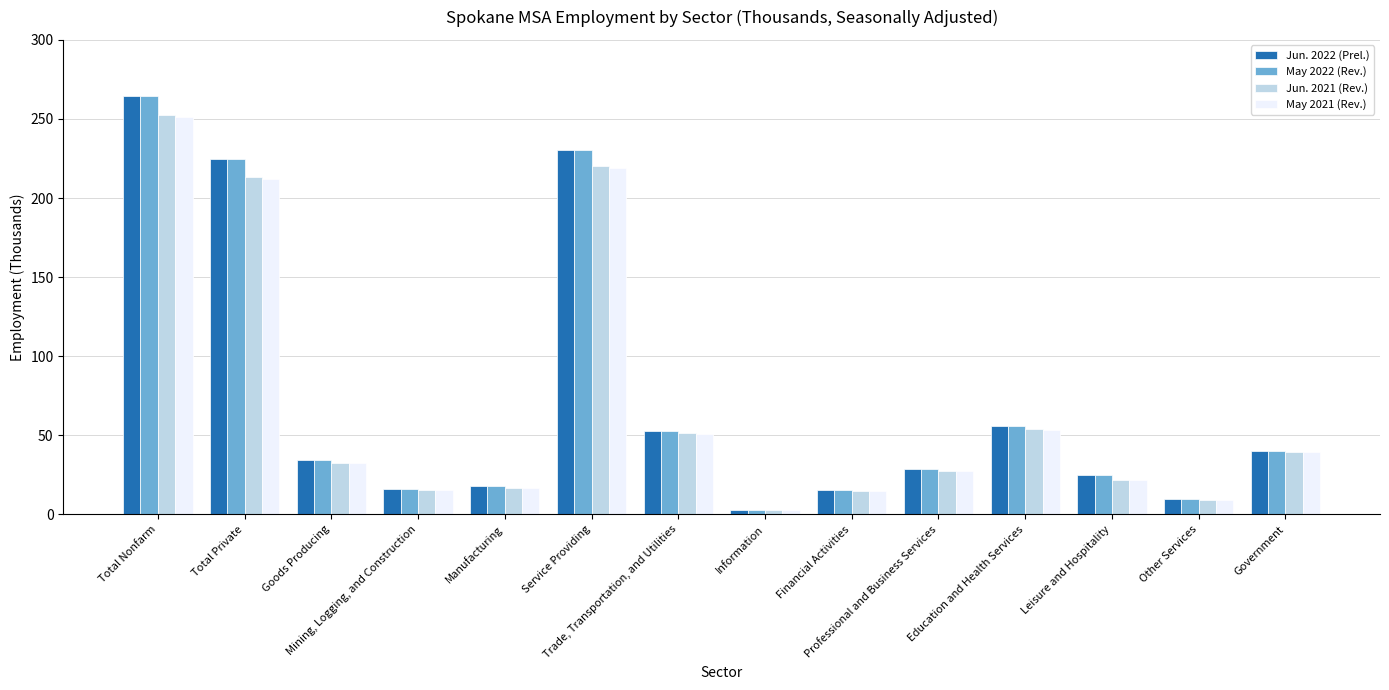

The May 2022 (Rev.) series shows 2.9 at Information. True or false?

True